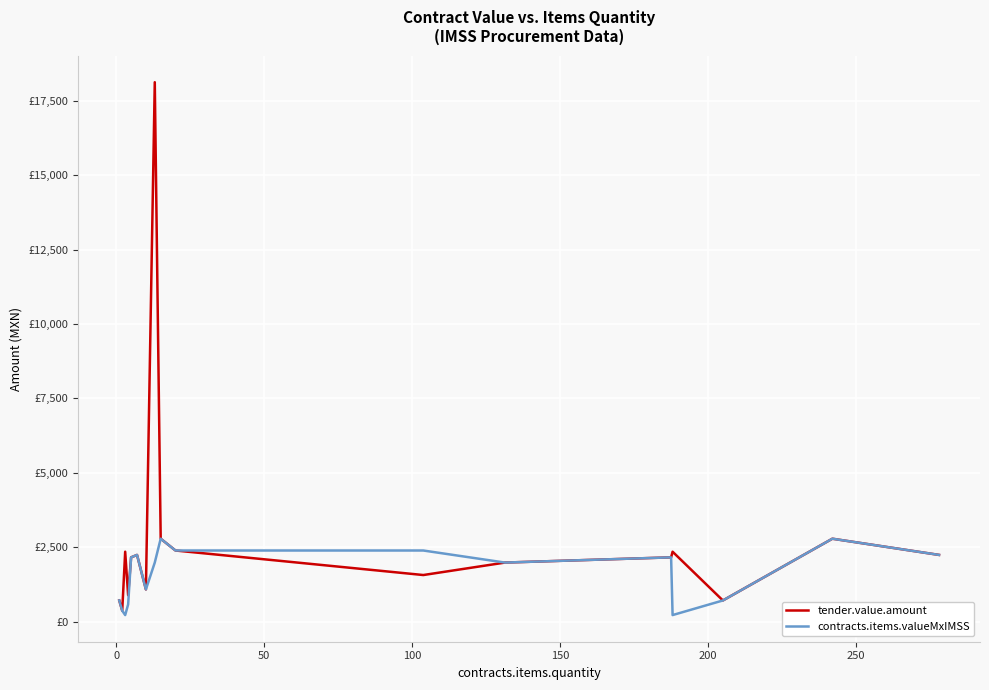

What is the maximum value for contracts.items.valueMxIMSS?

2783.0